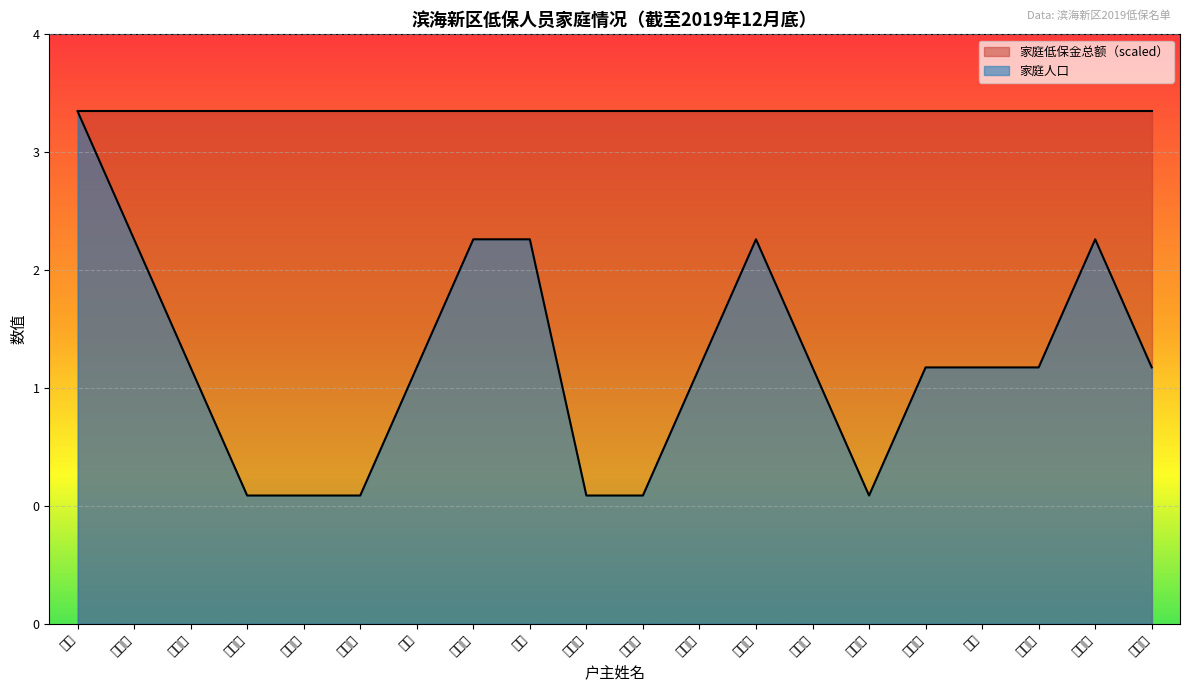

What is the label of the 4th point from the right?

任建